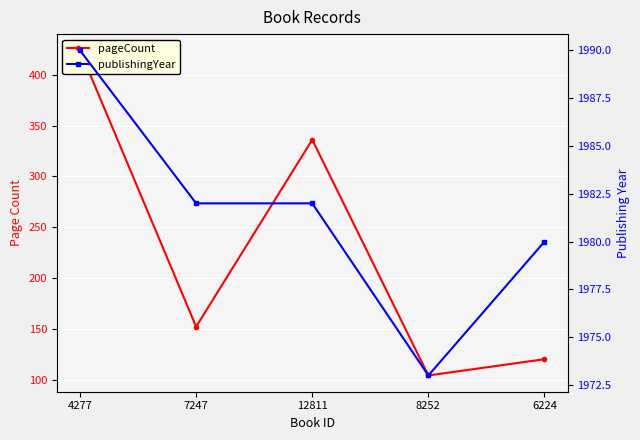

Reading right to left, extract all data points from this chart.

pageCount: 120	104	336	152	424
publishingYear: 1980	1973	1982	1982	1990